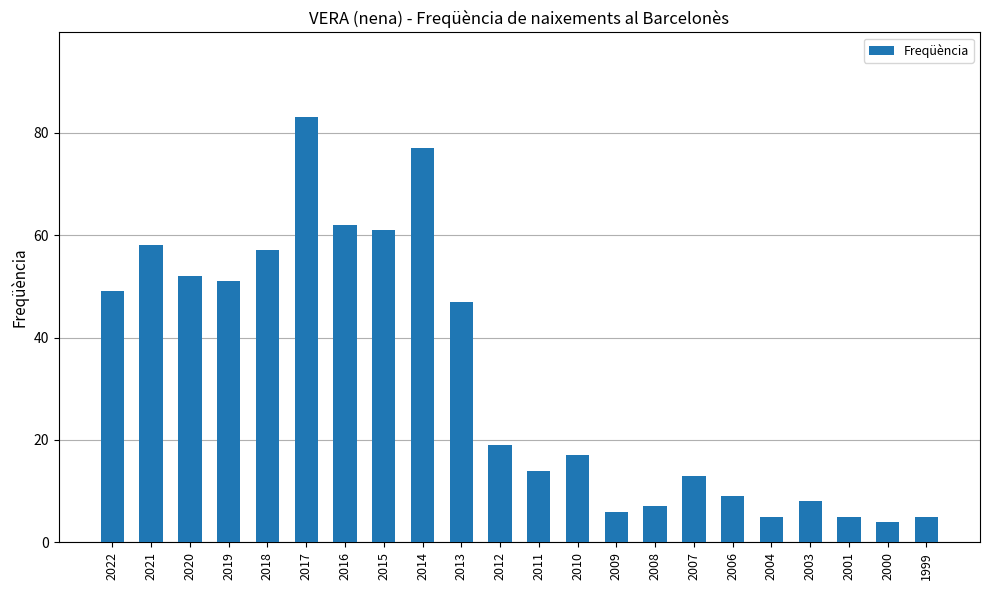

At which label is the value closest to 43?

2013